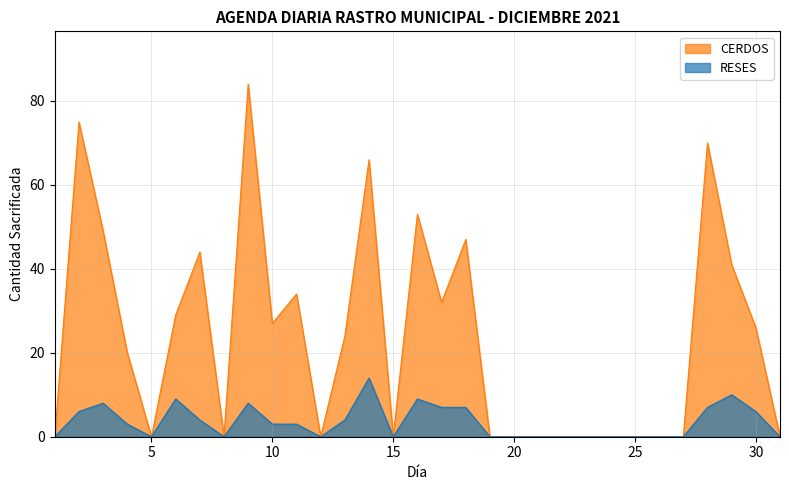

At which label is CERDOS closest to 42?

29